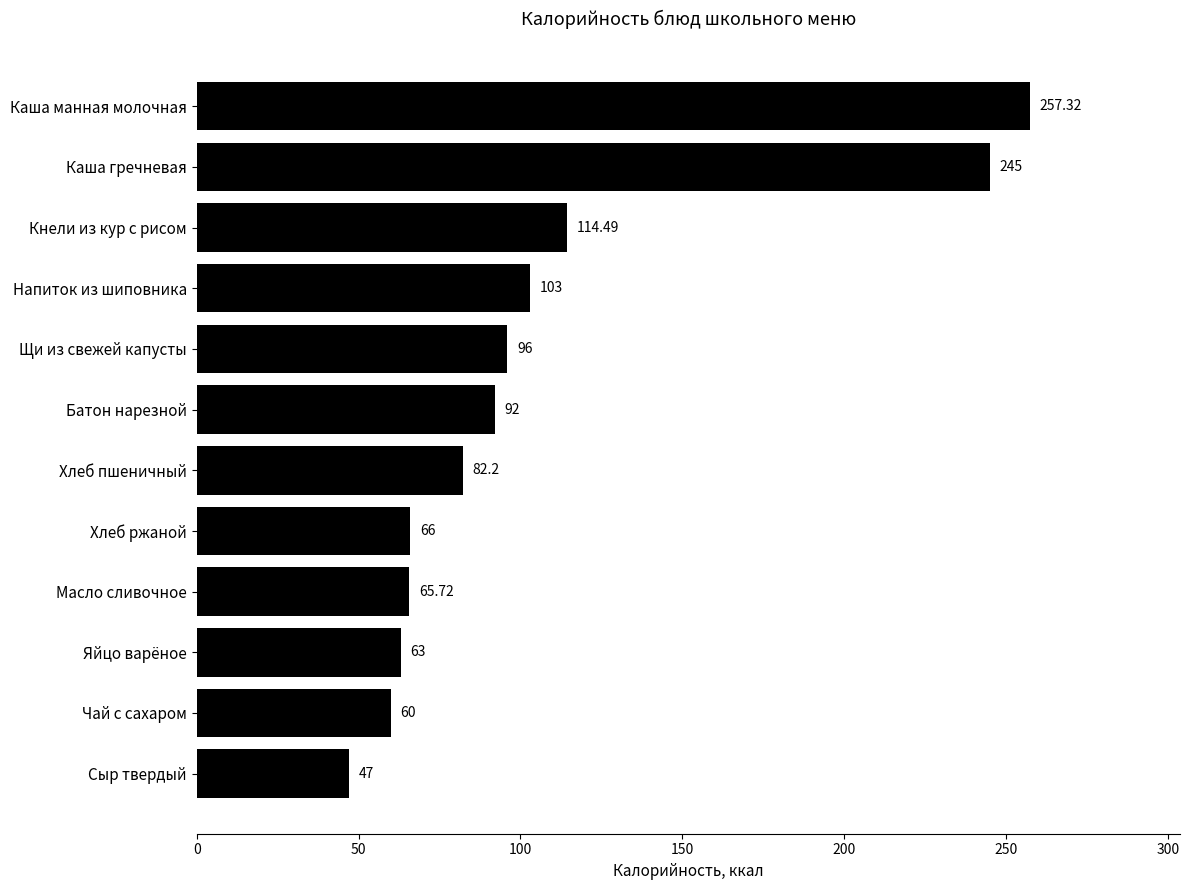

At which label is the value closest to 152?

Кнели из кур с рисом